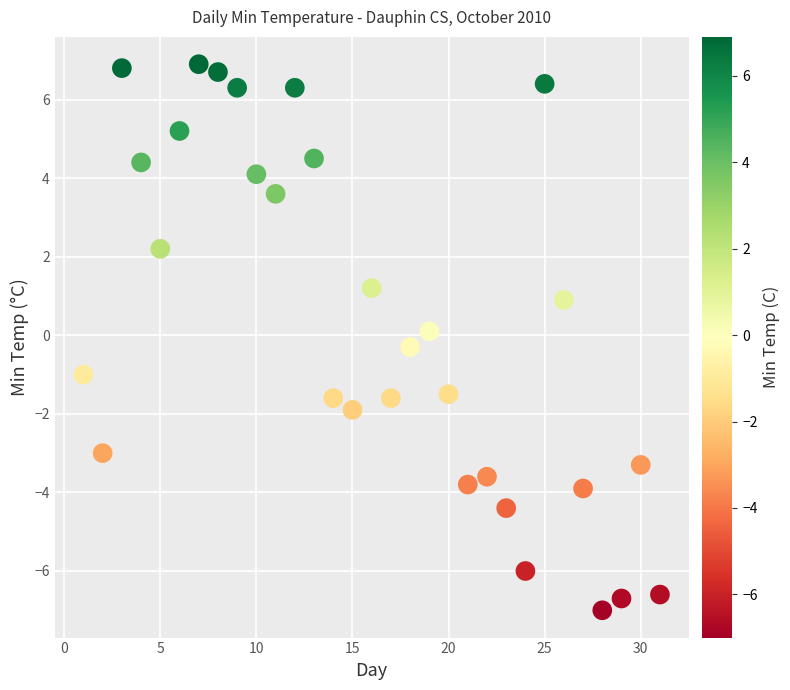

What is the range of Y values (max minus min)?

13.9